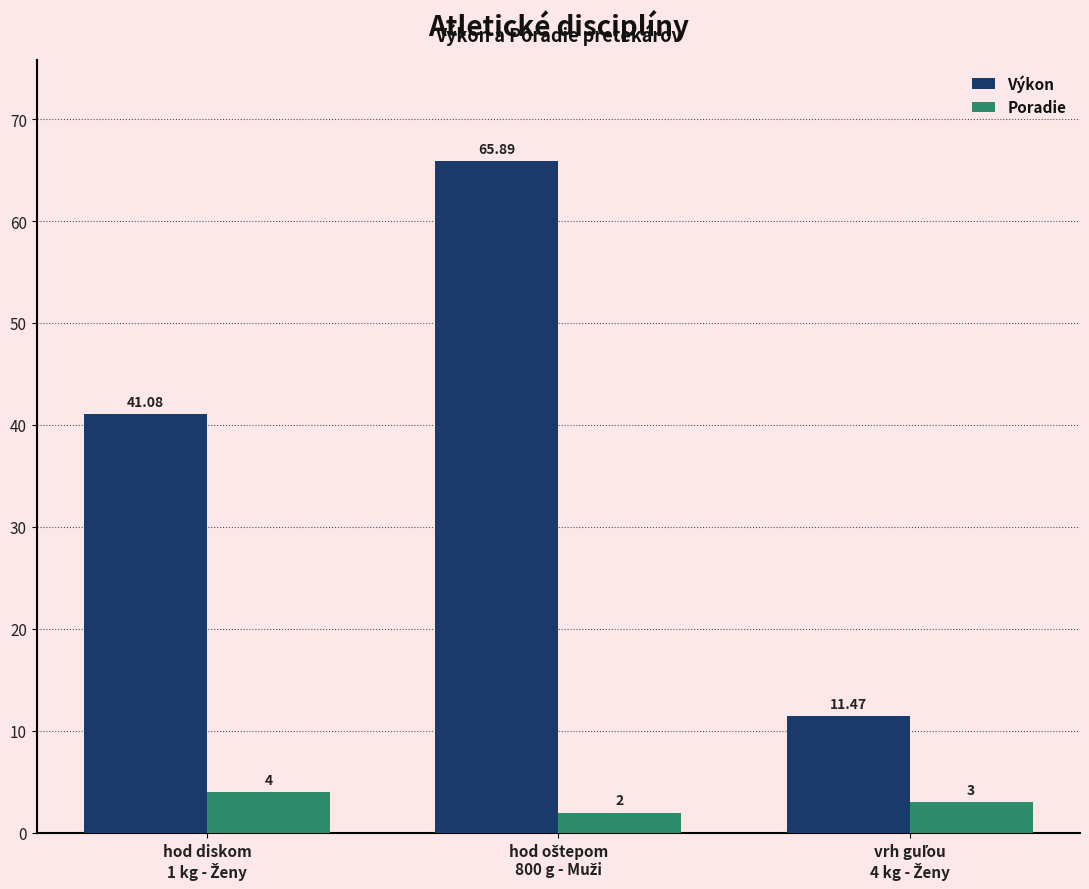

Which series has the largest range (max minus min)?

Výkon